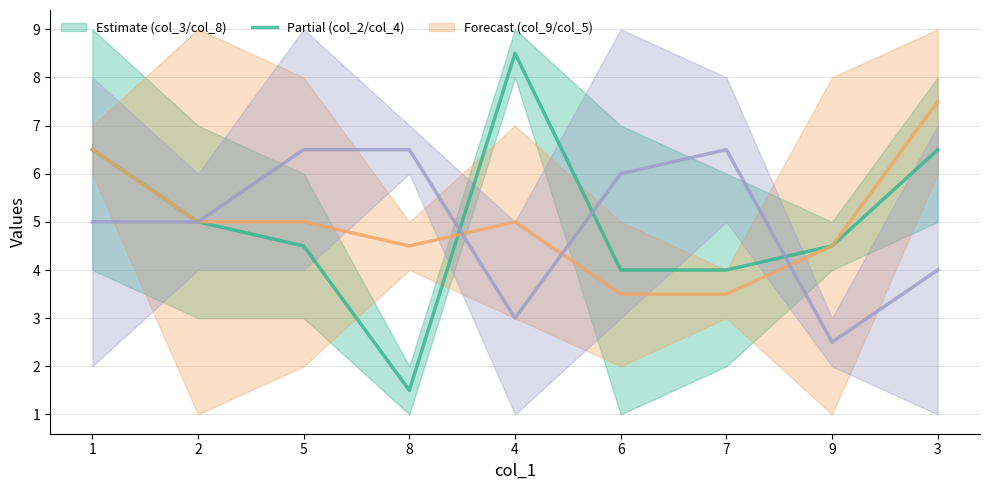

How many data points in col_2 (mid) are above 5?

2